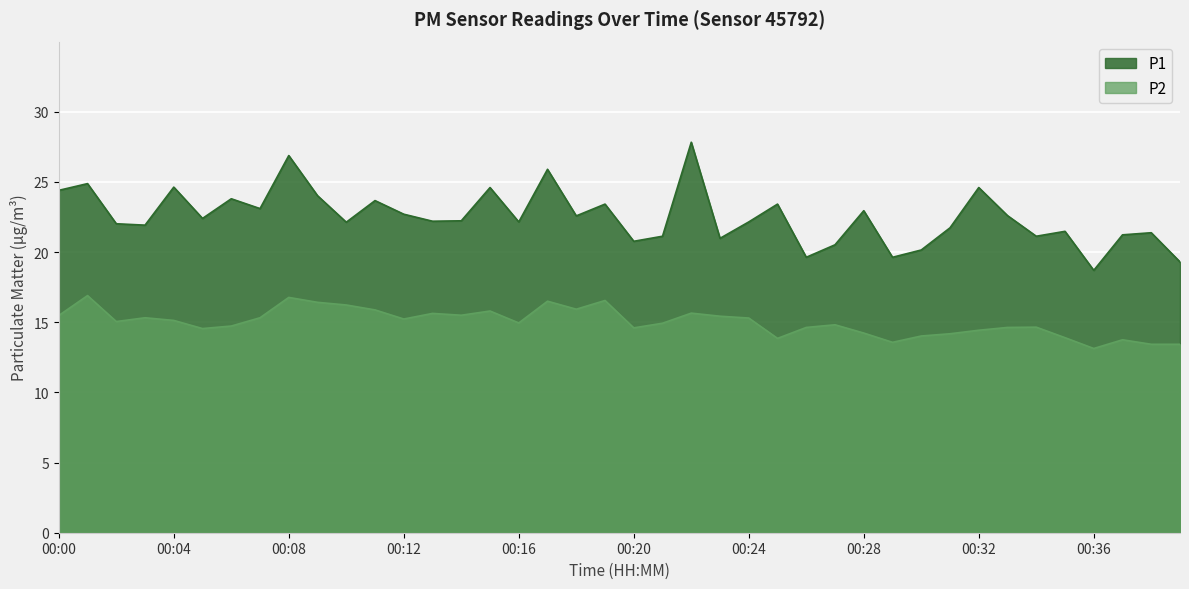

True or false: P2 and P1 intersect in this chart.

False